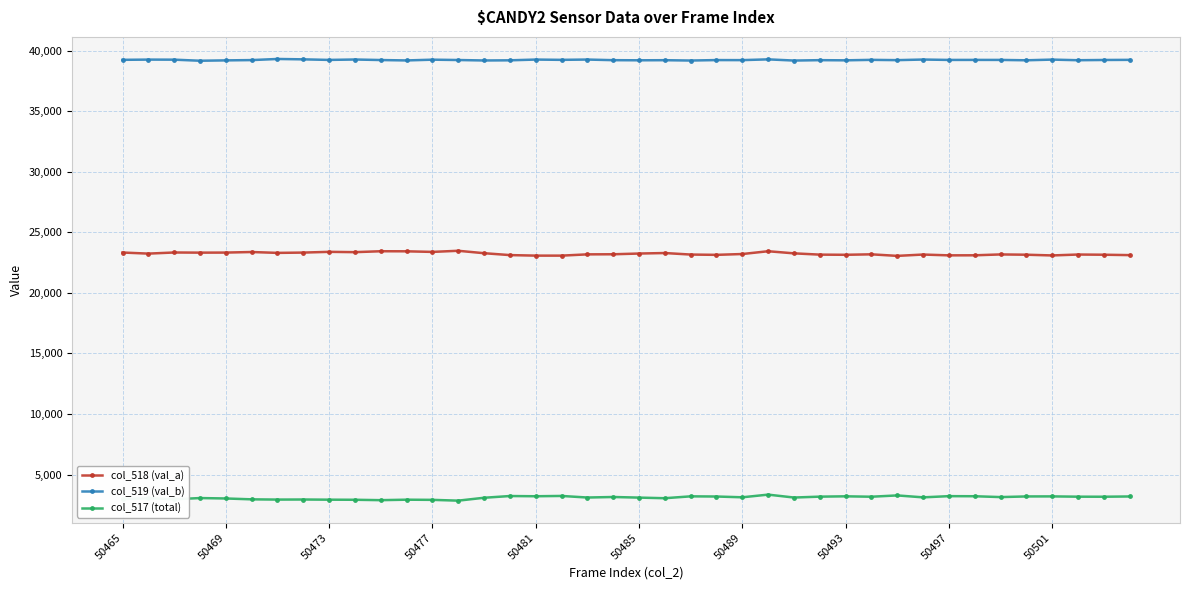

True or false: col_518 (val_a) and col_519 (val_b) cross at least once.

False